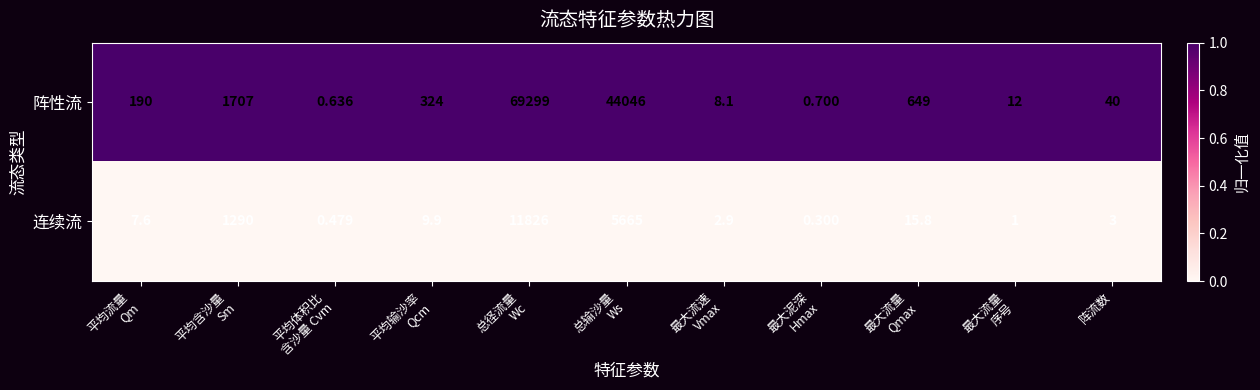

Rank the series by their average value, from highest to lowest.

阵性流, 连续流